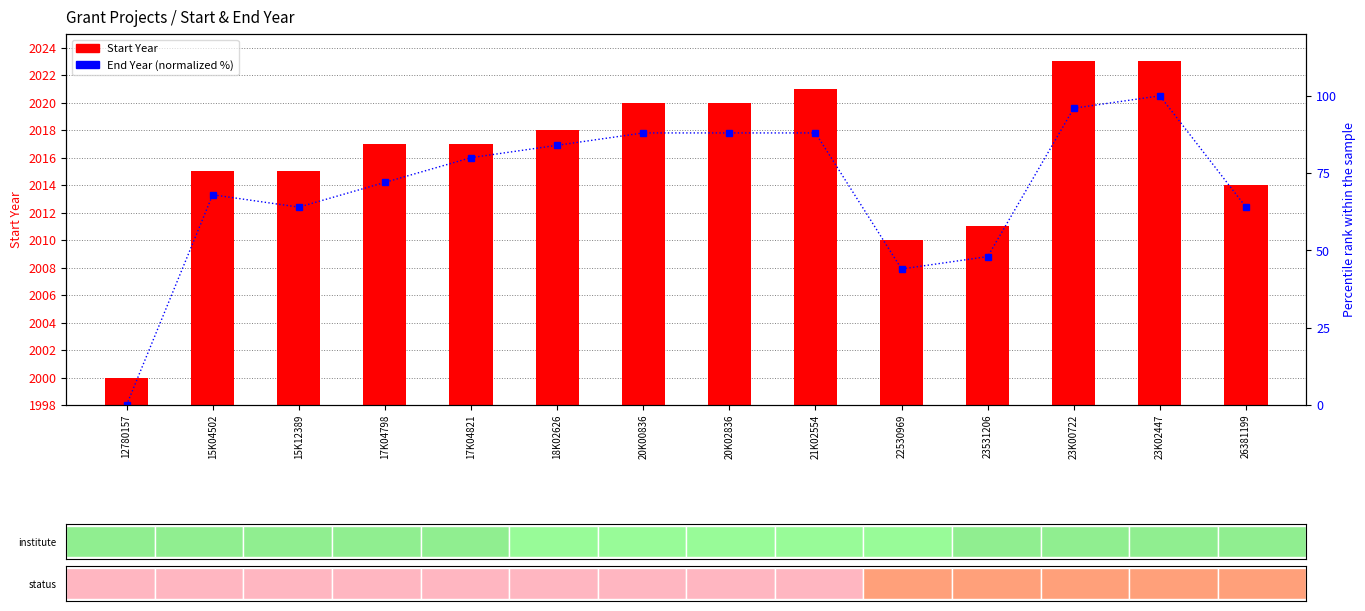

What is the sum of all End Year (normalized) values?

984